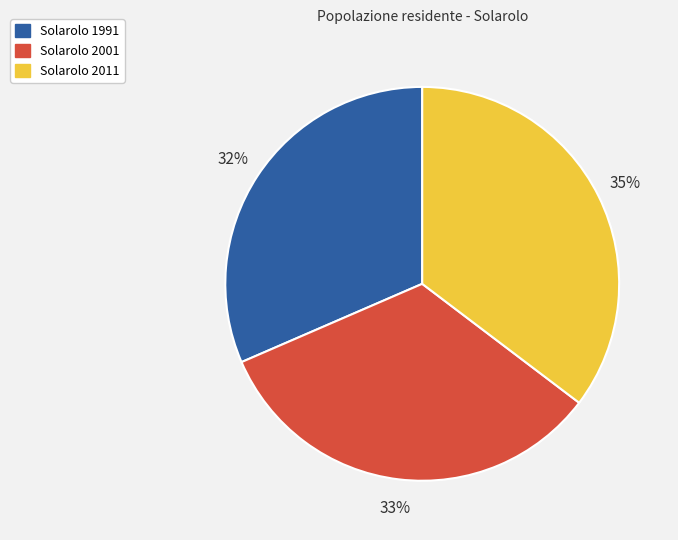

Approximately how many times larger is the value at Solarolo 2011 compared to Solarolo 2001?

1.1